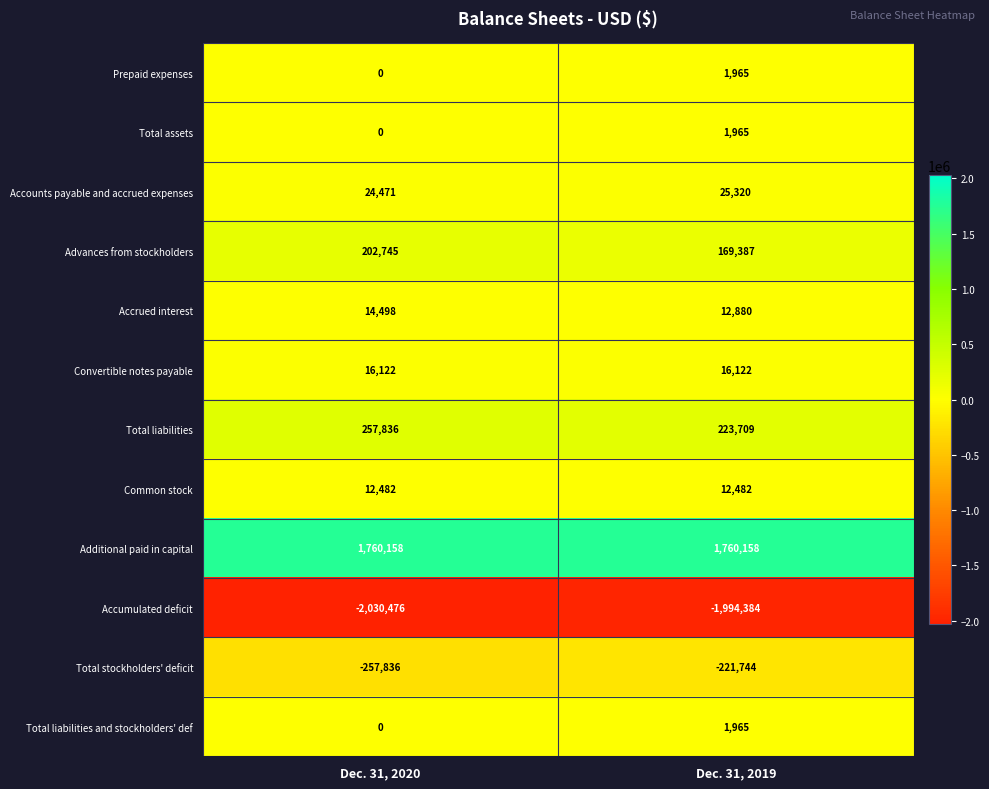

Is it true that Accounts payable and accrued expenses equals 42231 at Dec. 31, 2019?

False